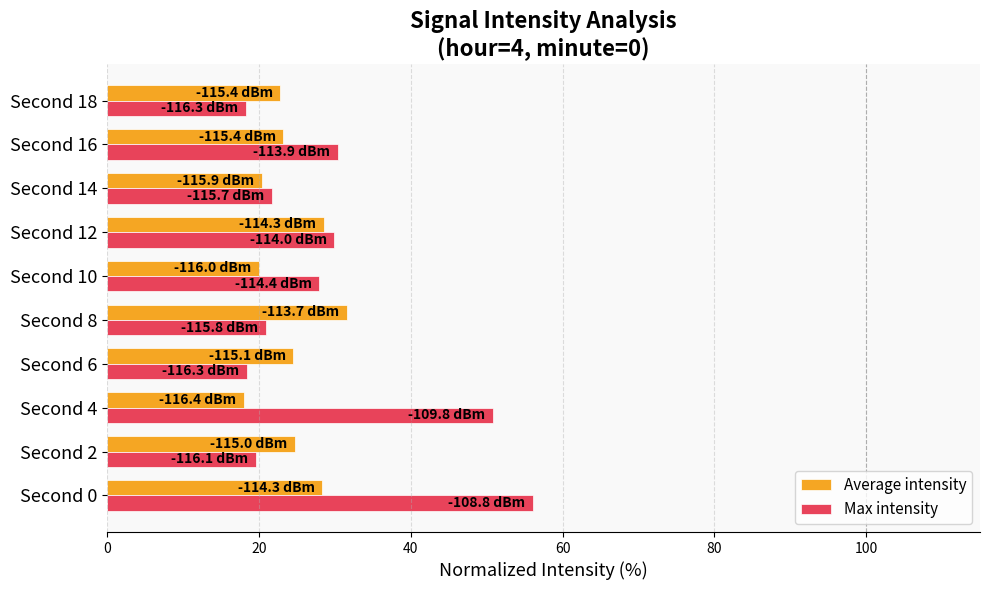

Rank the series by their maximum value, from lowest to highest.

Average intensity, Max intensity